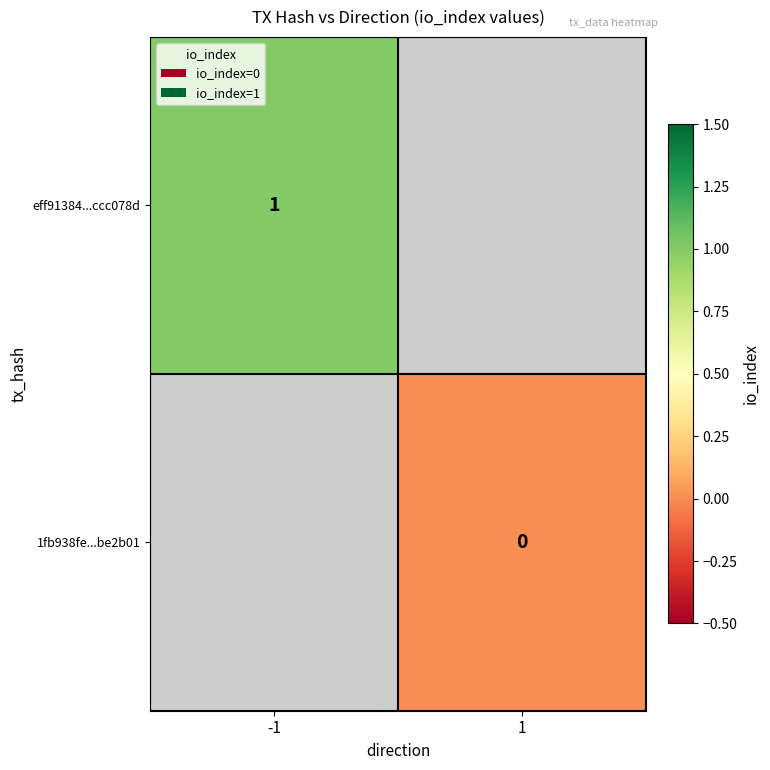

Is it true that eff91384...ccc078d equals 0.5 at -1?

False